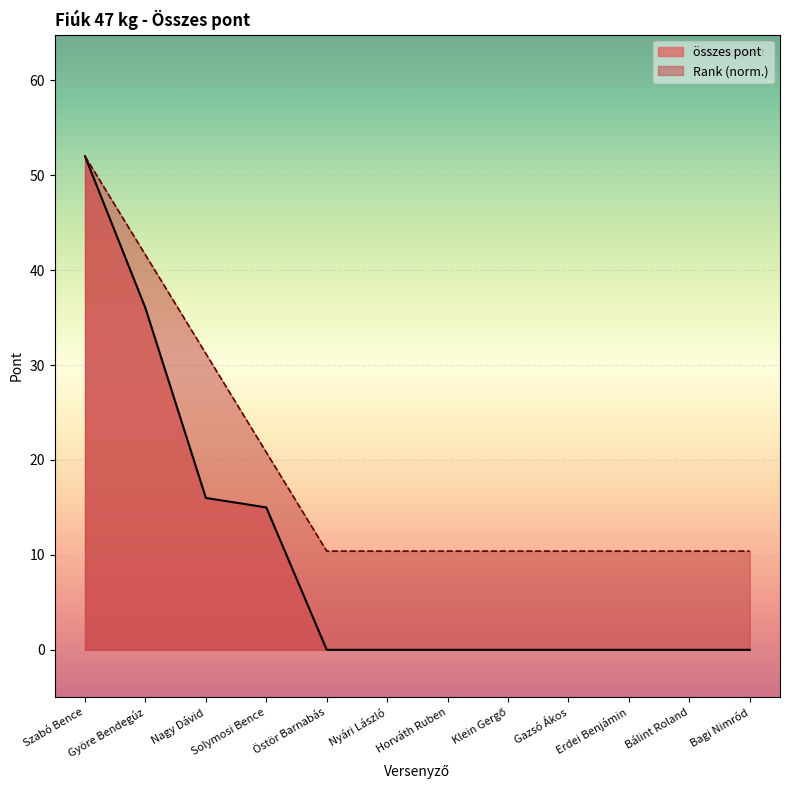

What position from the right is Erdei Benjámin?

3